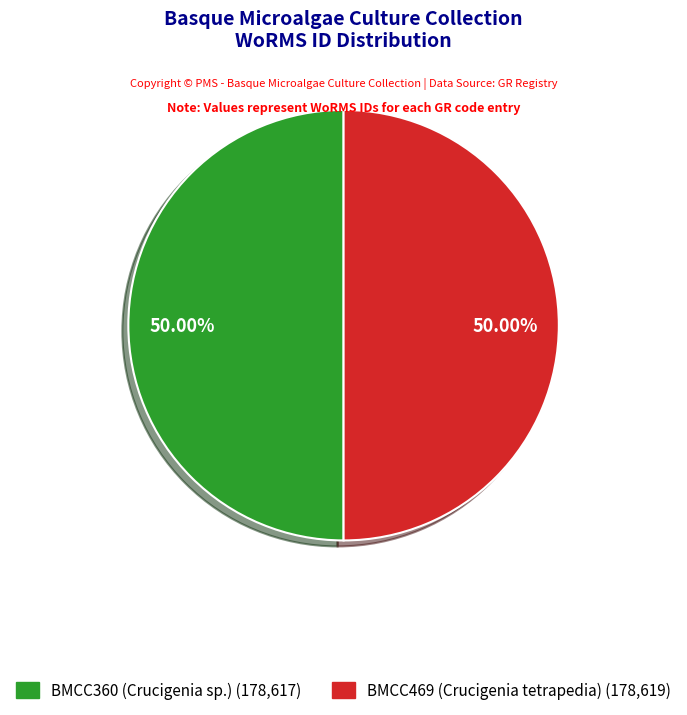

Combined, do BMCC469 (Crucigenia tetrapedia) and BMCC360 (Crucigenia sp.) account for over 50%?

Yes